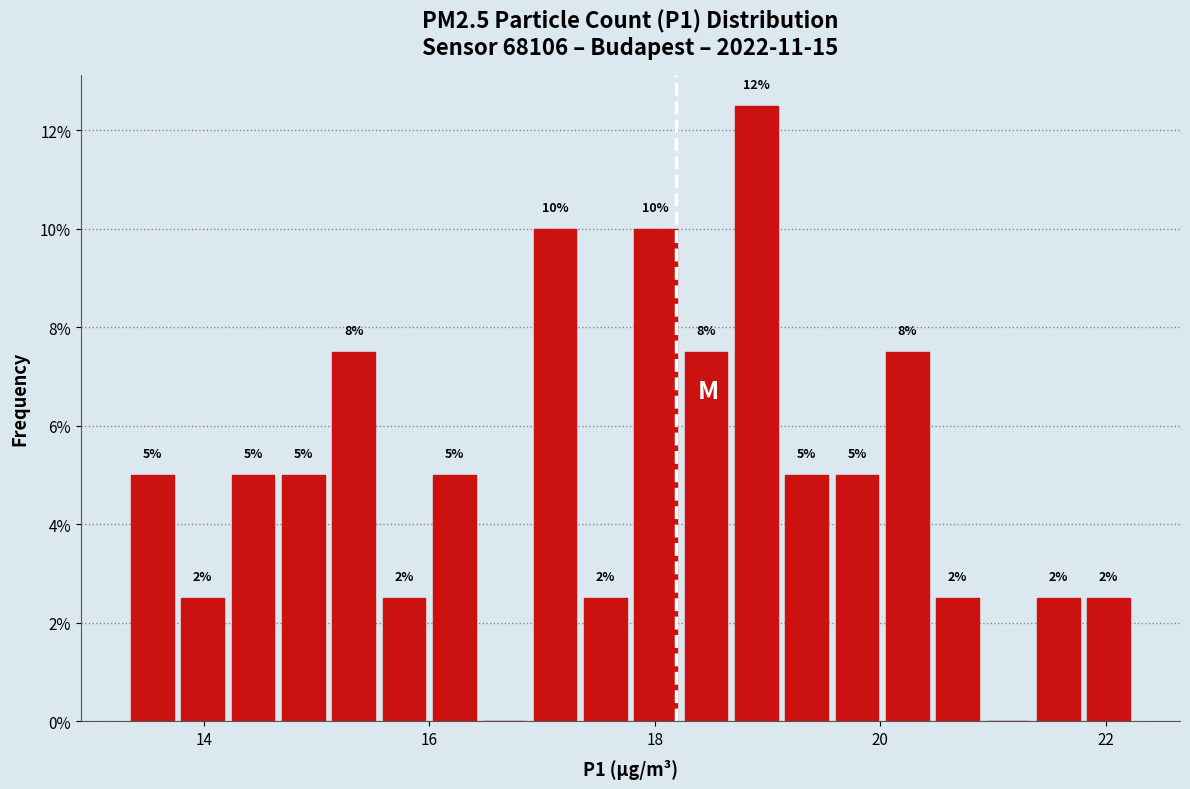

Read against the x-axis, roughly where is the centre of the tallest bar?

19.0